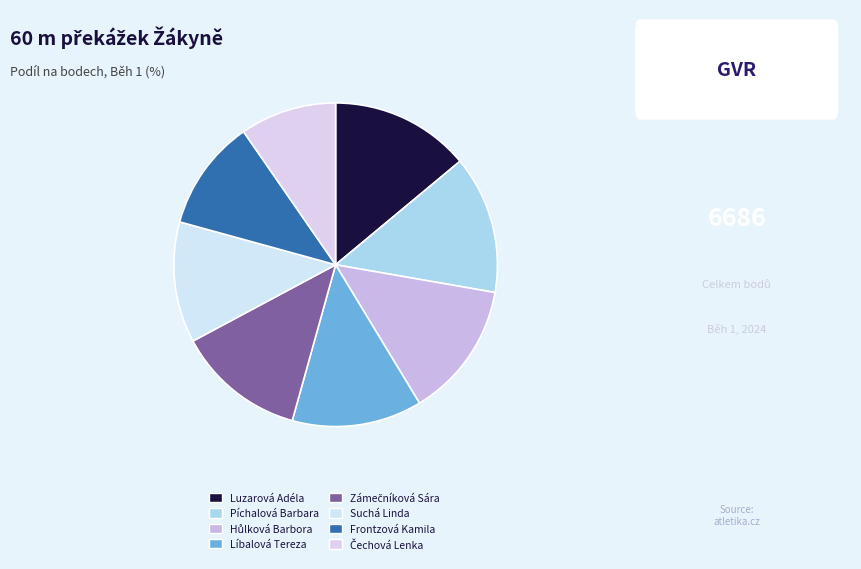

Combined, do Luzarová Adéla and Zámečníková Sára account for over 50%?

No